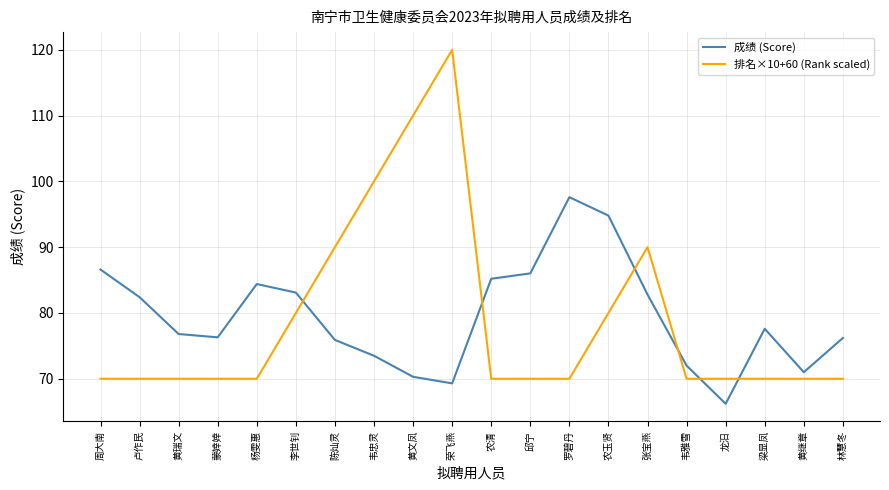

The value of 成绩 (Score) at 林慧冬 is 33.4. True or false?

False